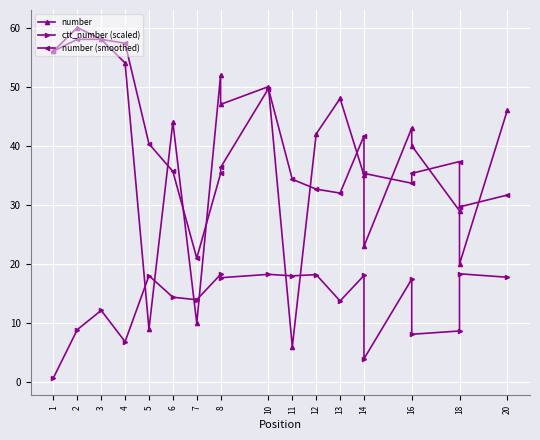

What is the sum of all number values?

772.0